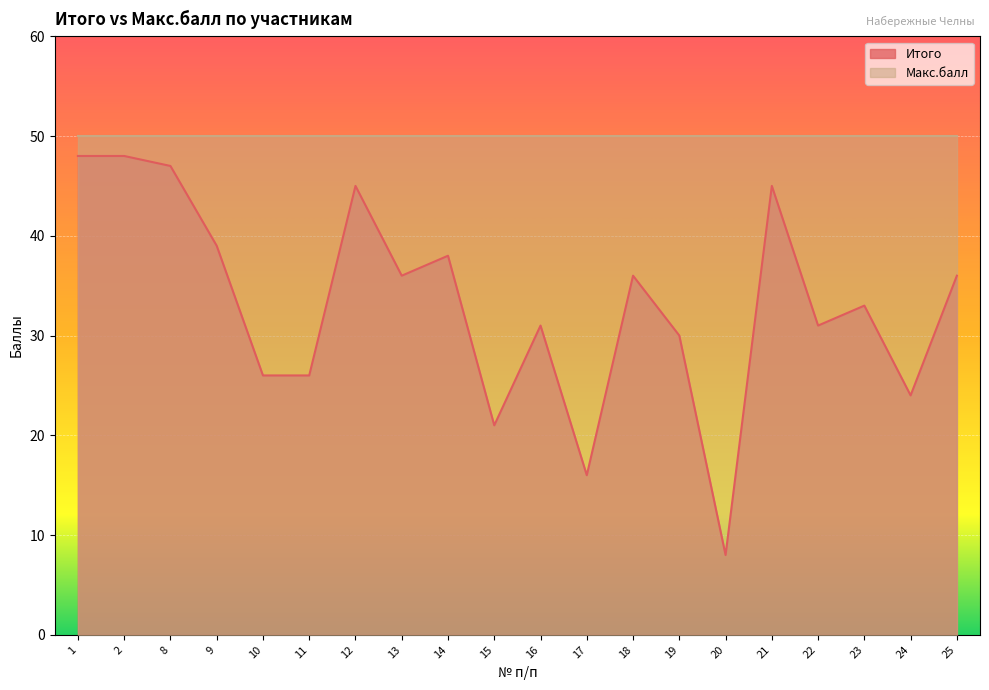

True or false: the data shows 31 at 16.

True